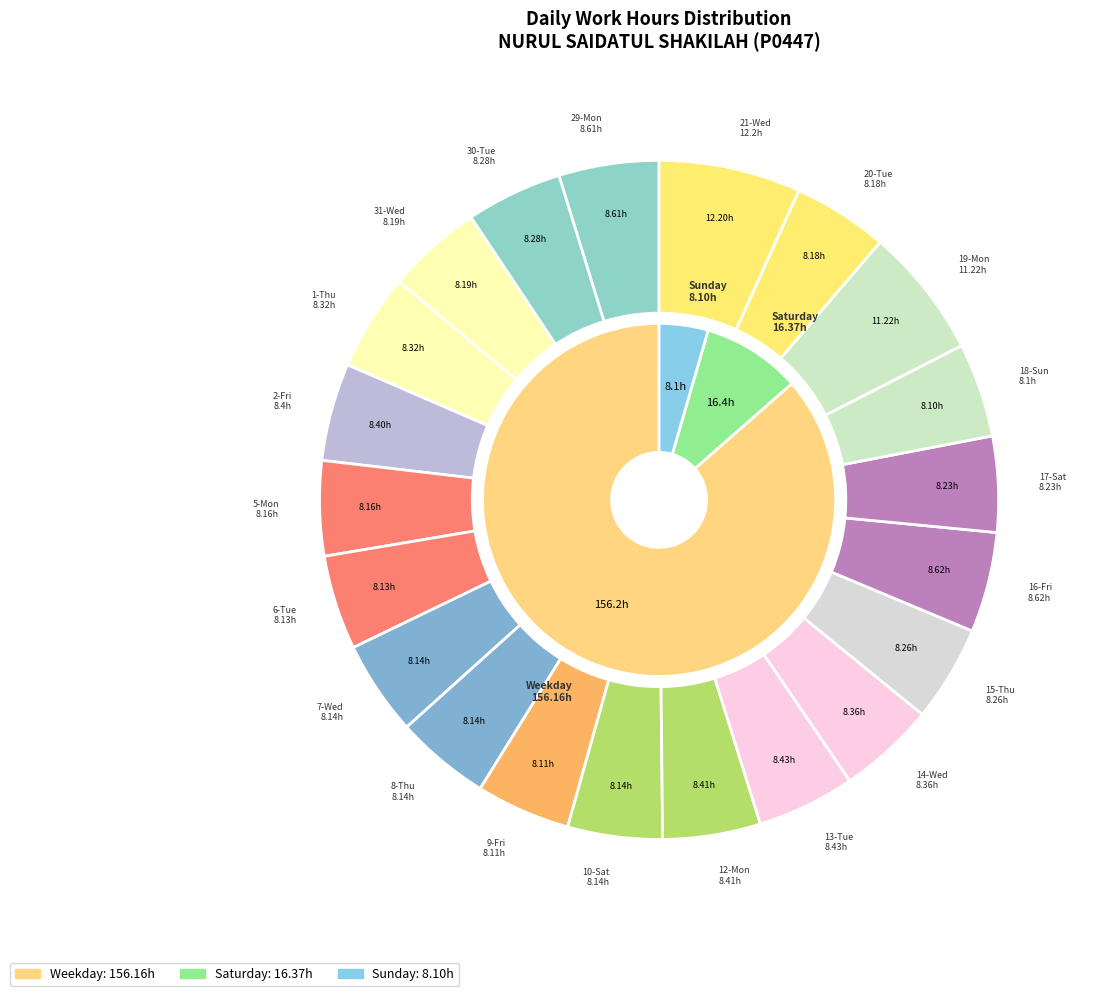

Which slice is the largest?

21-Wed